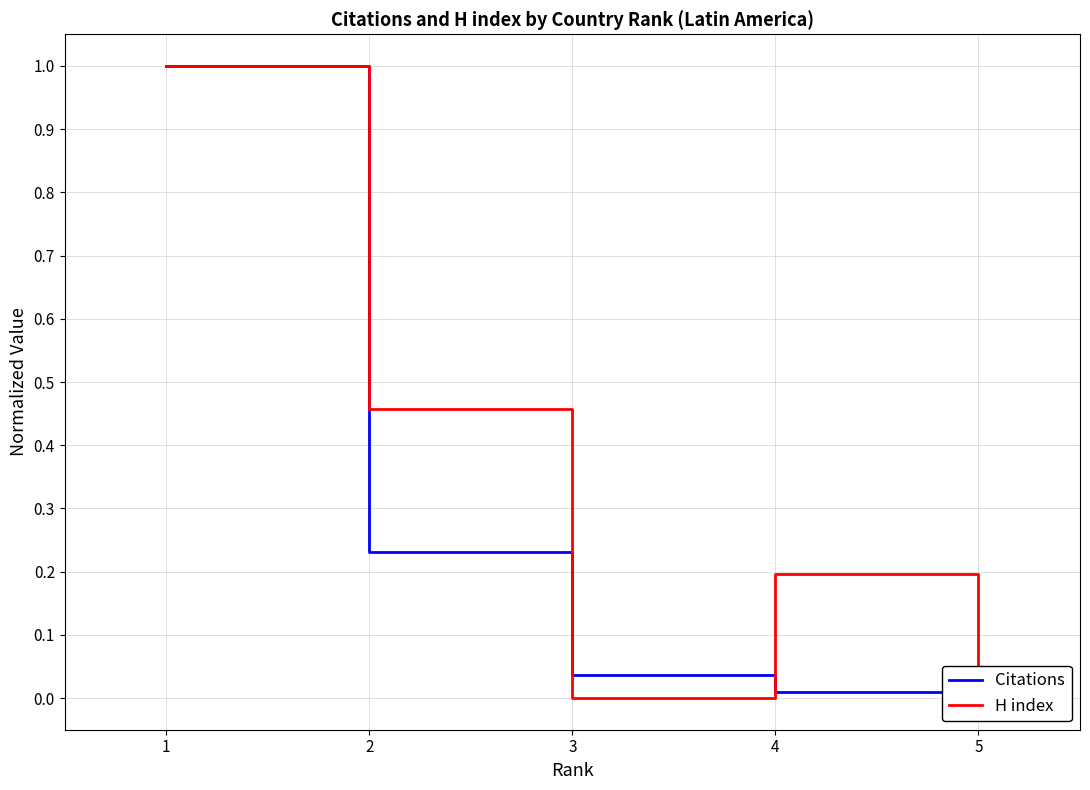

What is the difference between the H index values at 4 and 3?

0.2